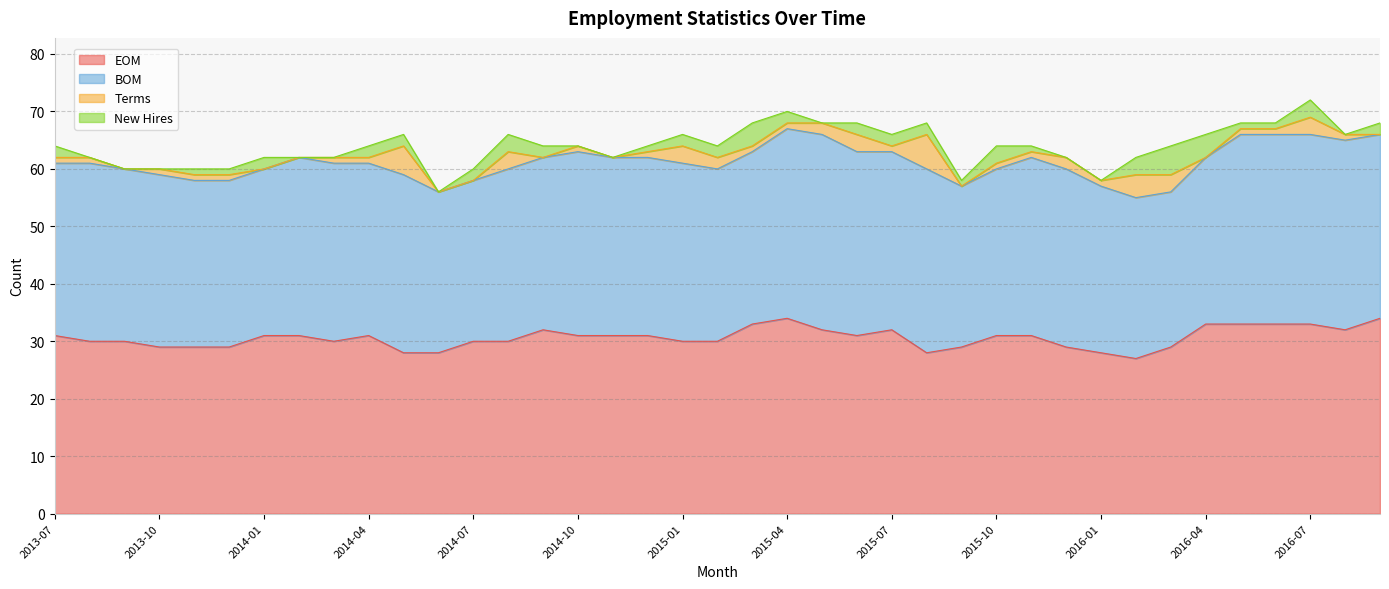

What is the label of the 24th point from the right?

2014-10